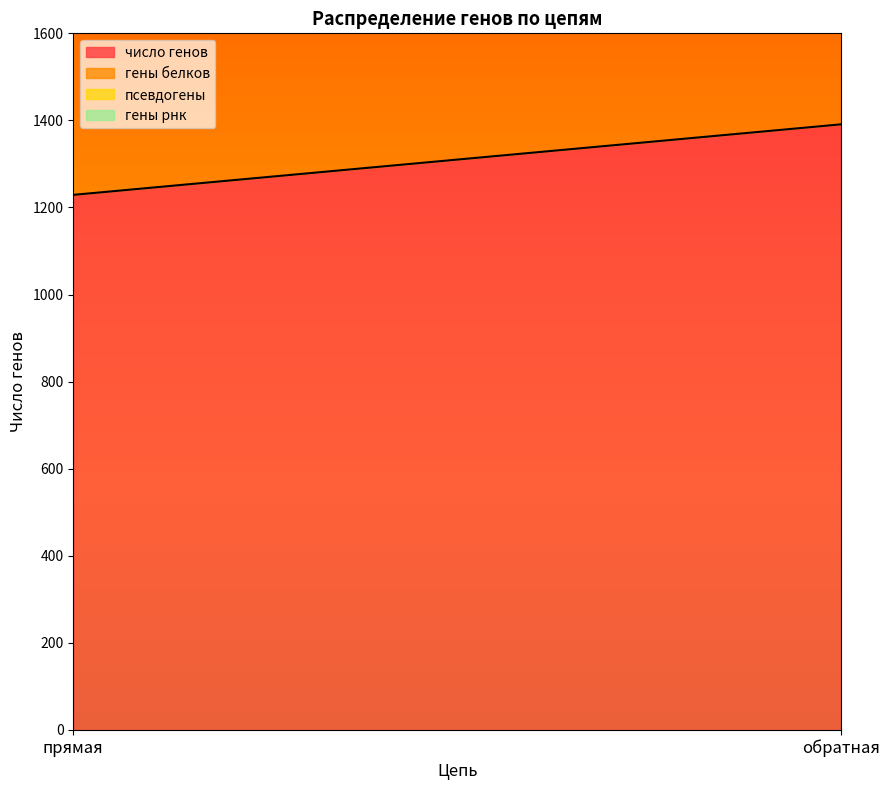

What position from the right is обратная?

1